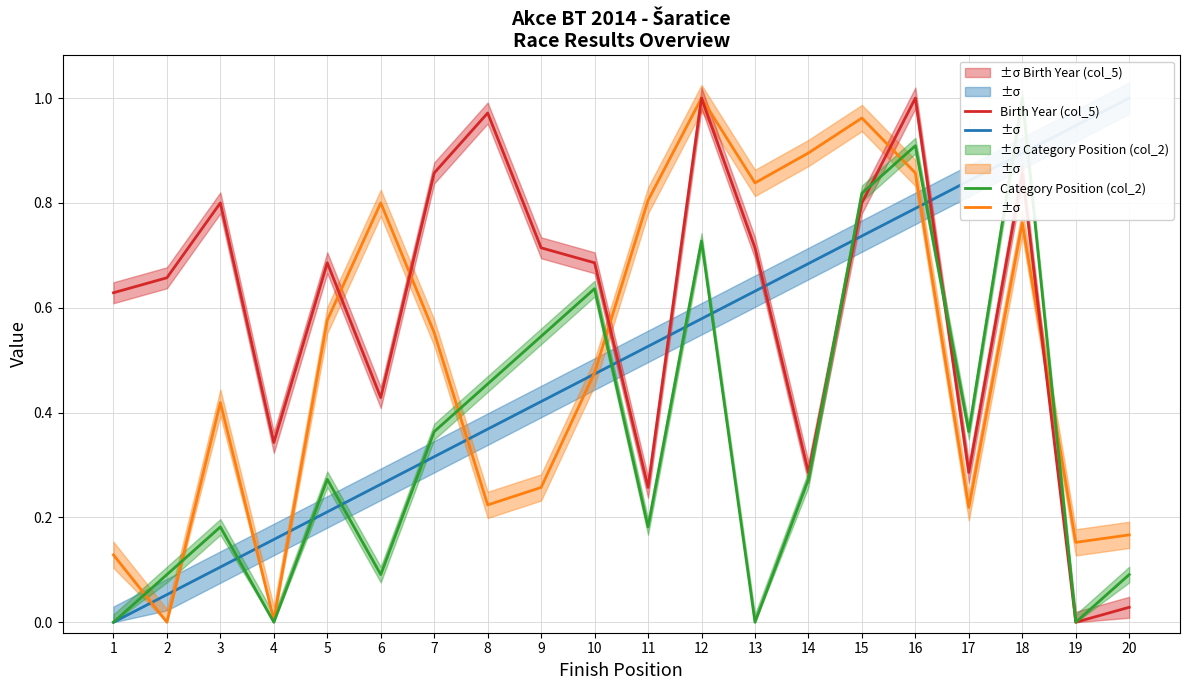

In Birth Year (col_5), how many points are lower than both neighbors (excluding endpoints)?

6